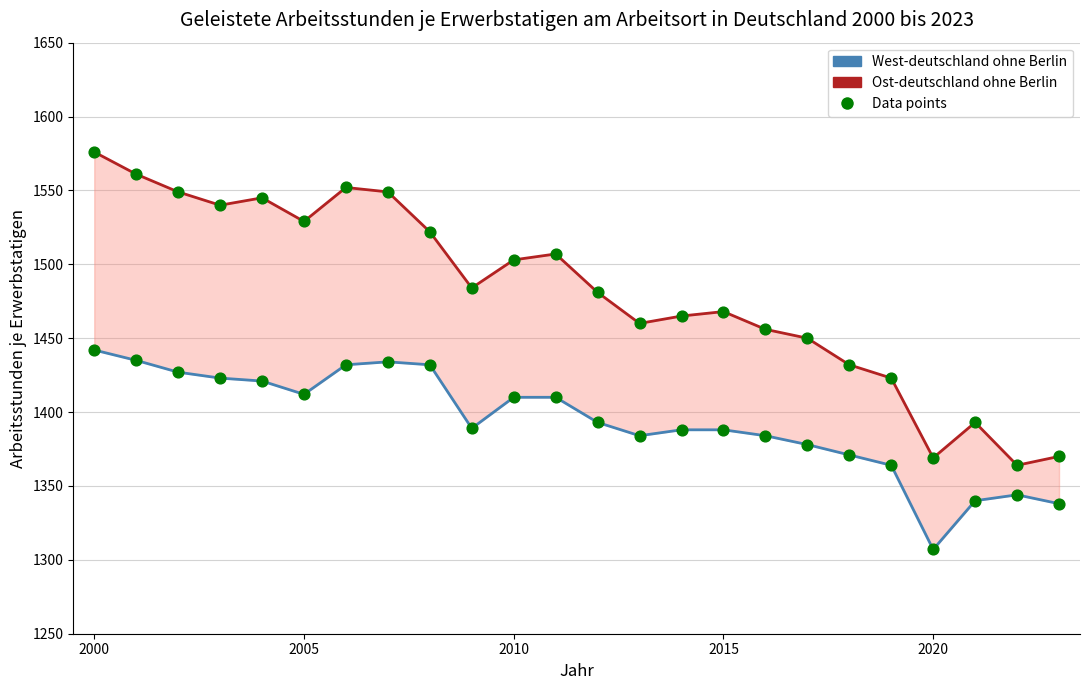

Which series has the largest total across all categories?

Ost-deutschland ohne Berlin